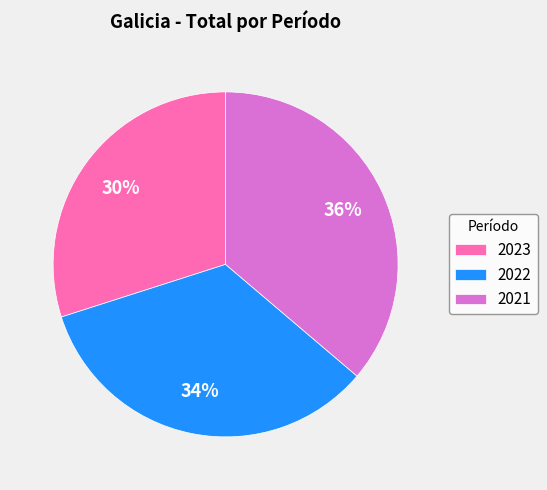

To the nearest percent, what is the difference between the largest and smallest slice percentages?

6%